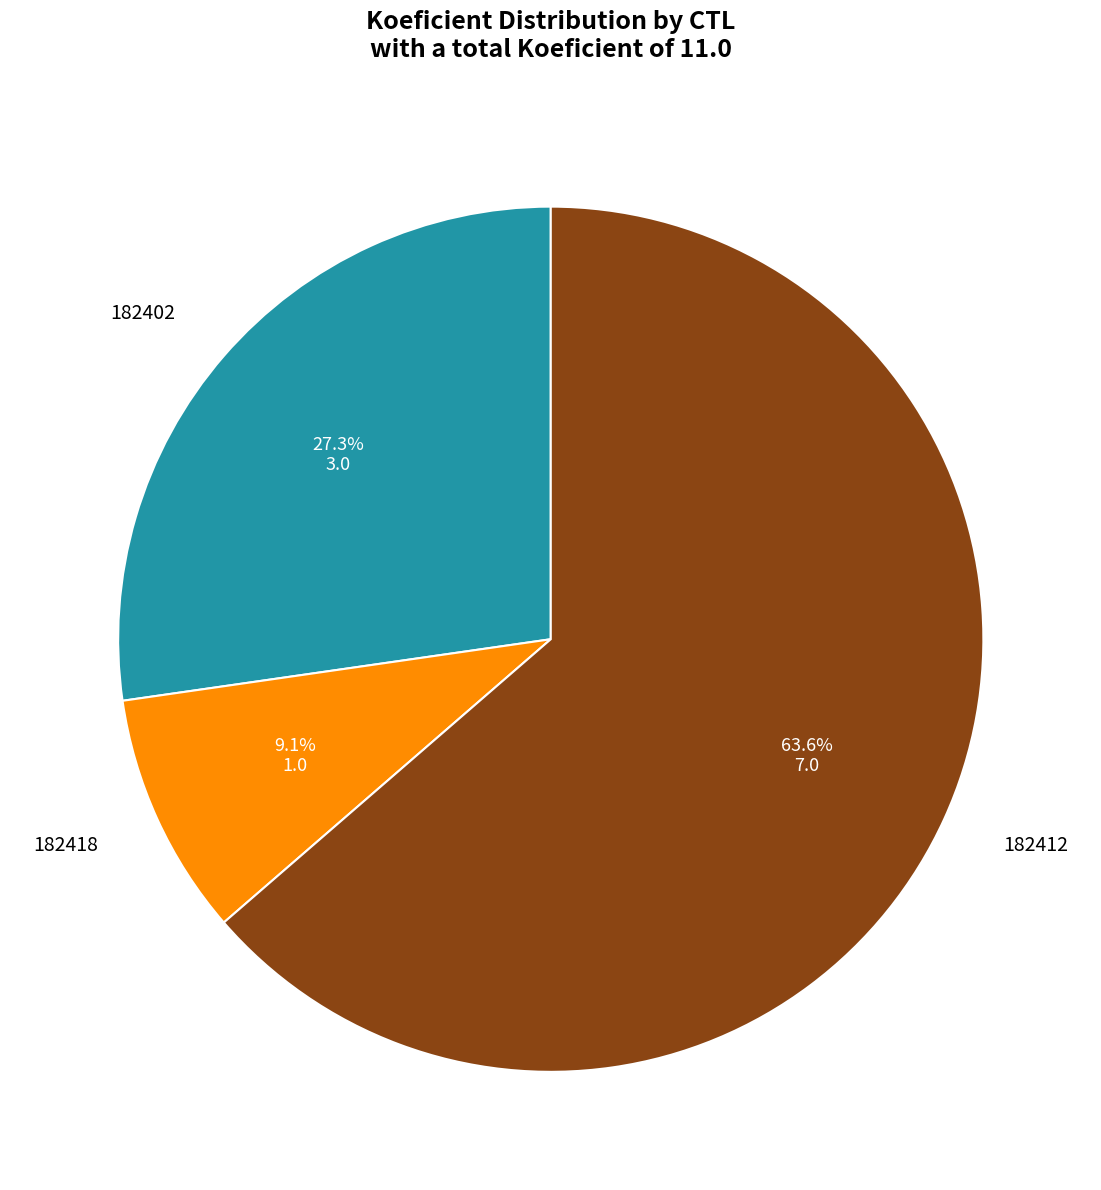

Does 182418 represent more than half of the total?

No